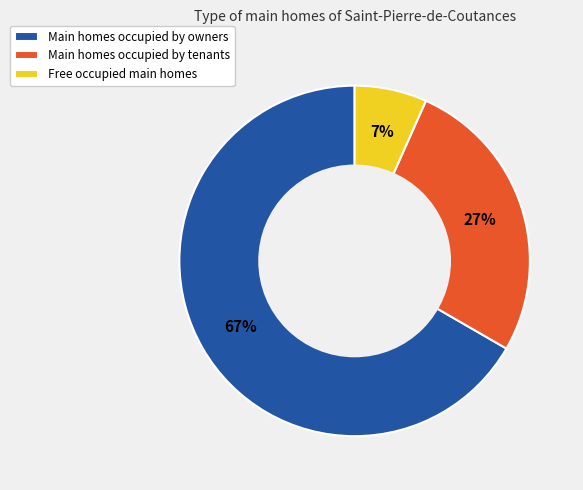

To the nearest percent, what is the difference between the Main homes occupied by tenants and Free occupied main homes slice percentages?

20%